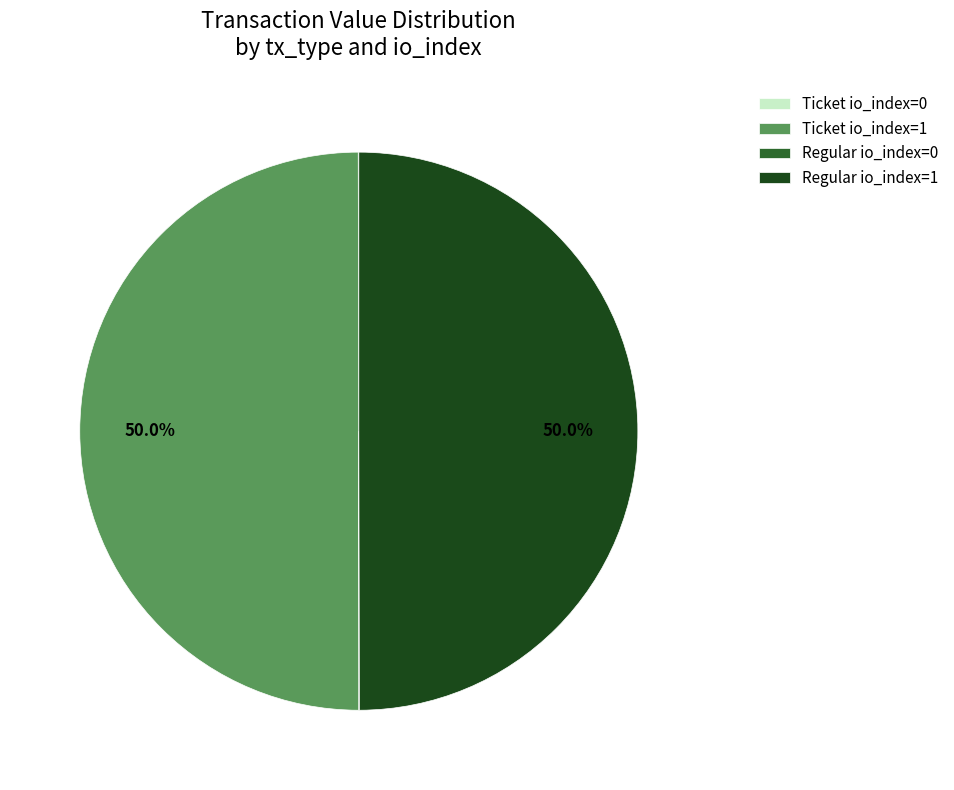

What percentage is NOT represented by Regular io_index=1?

50.0%